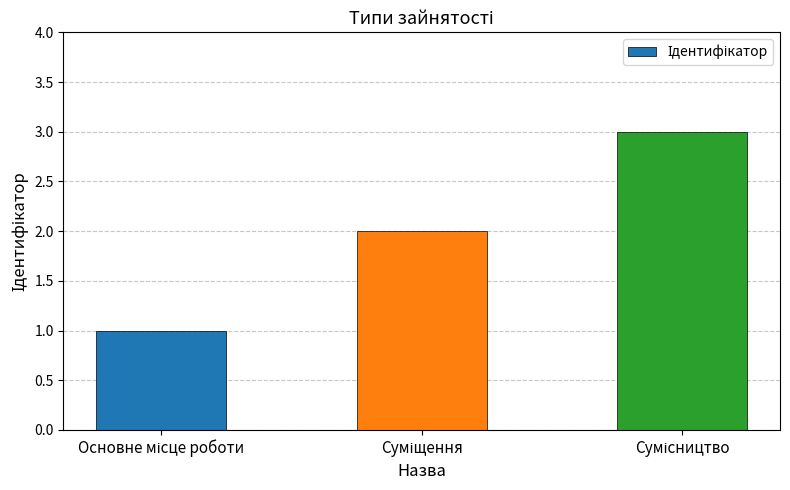

What is the minimum value shown in the chart?

1